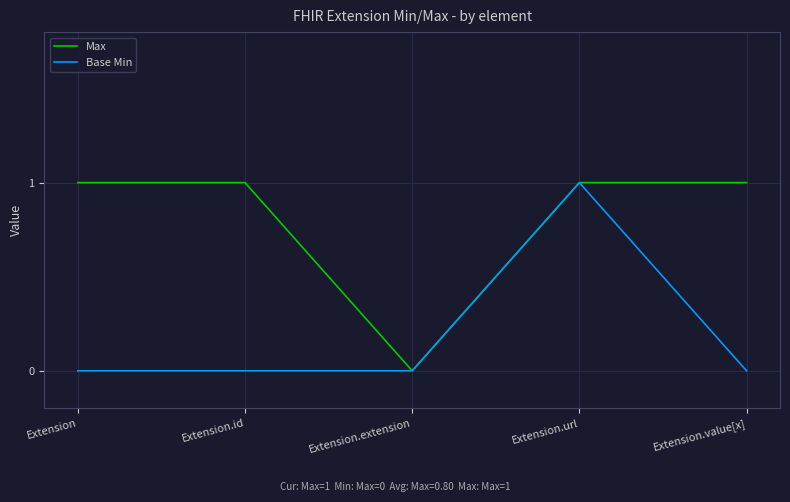

What is the sum of all Base Min values?

1